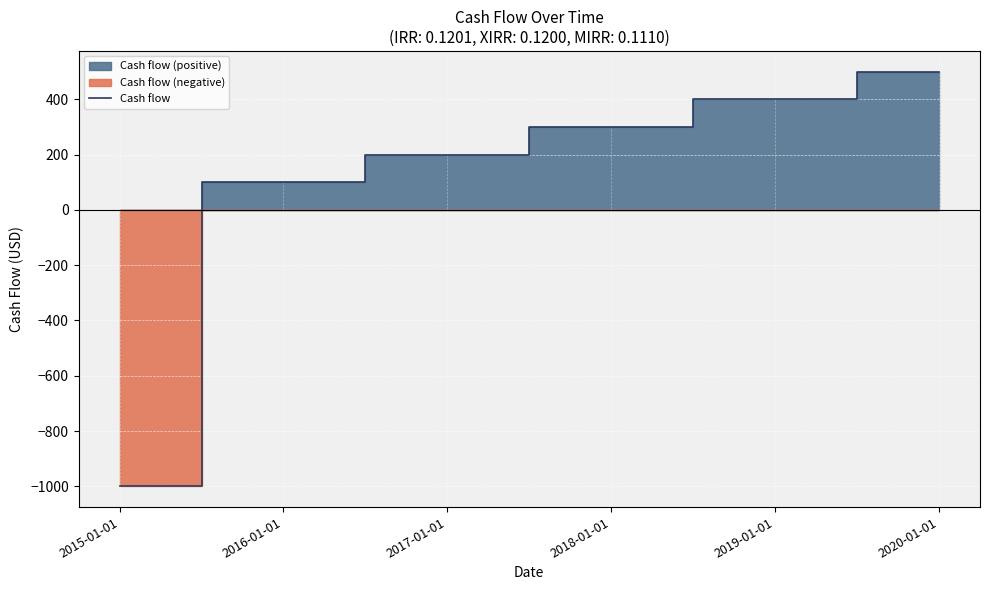

Rank the categories by value from highest to lowest.

2020-01-01, 2019-01-01, 2018-01-01, 2017-01-01, 2016-01-01, 2015-01-01